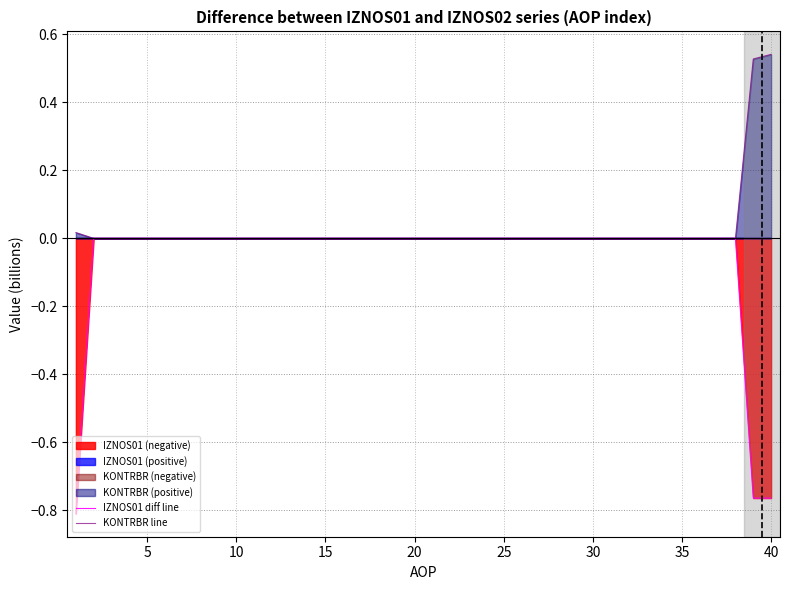

True or false: KONTRBR line and IZNOS01 diff line cross at least once.

False